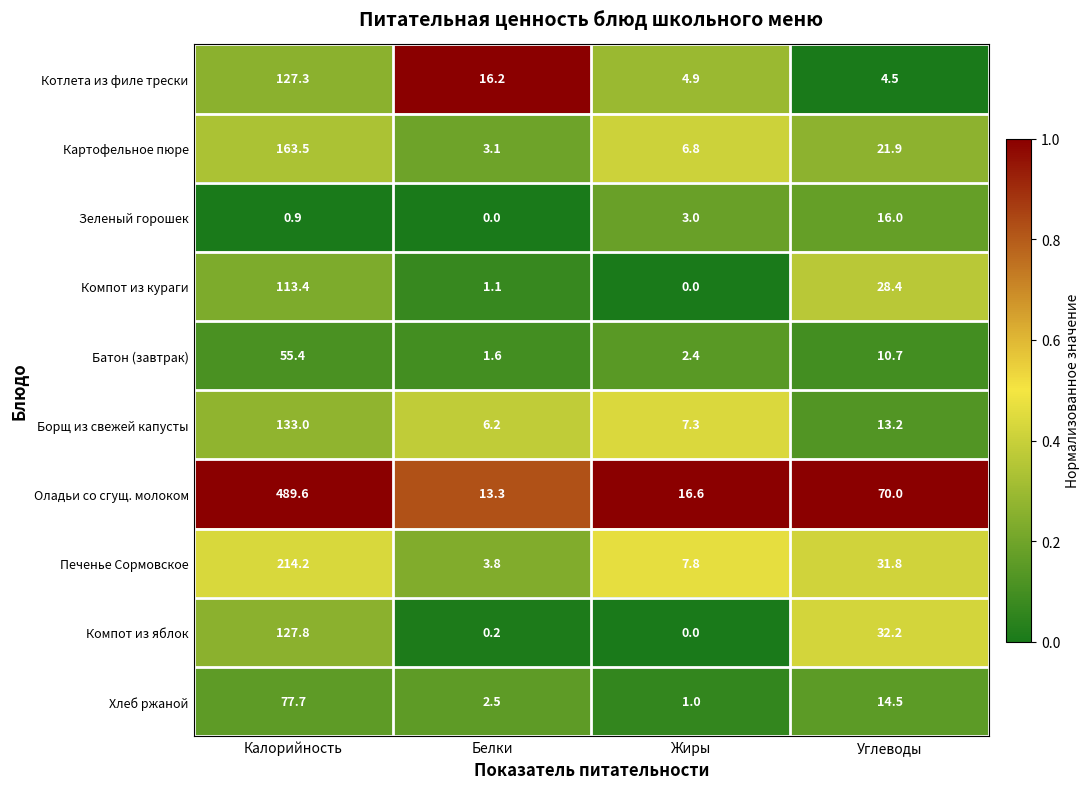

Which category has the highest value in the Борщ из свежей капусты series?

Калорийность